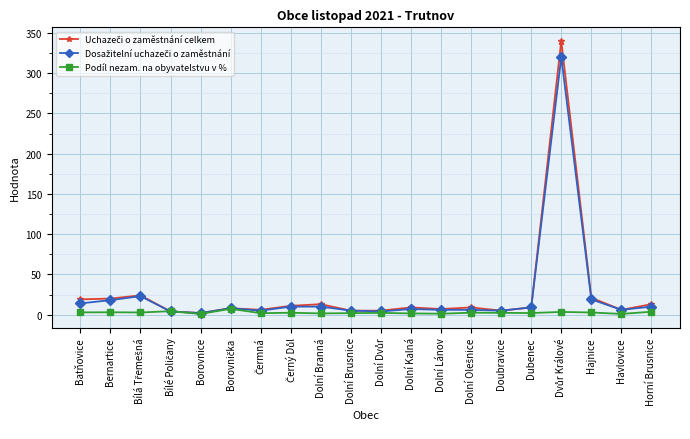

What is the label of the 9th point from the left?

Dolní Branná